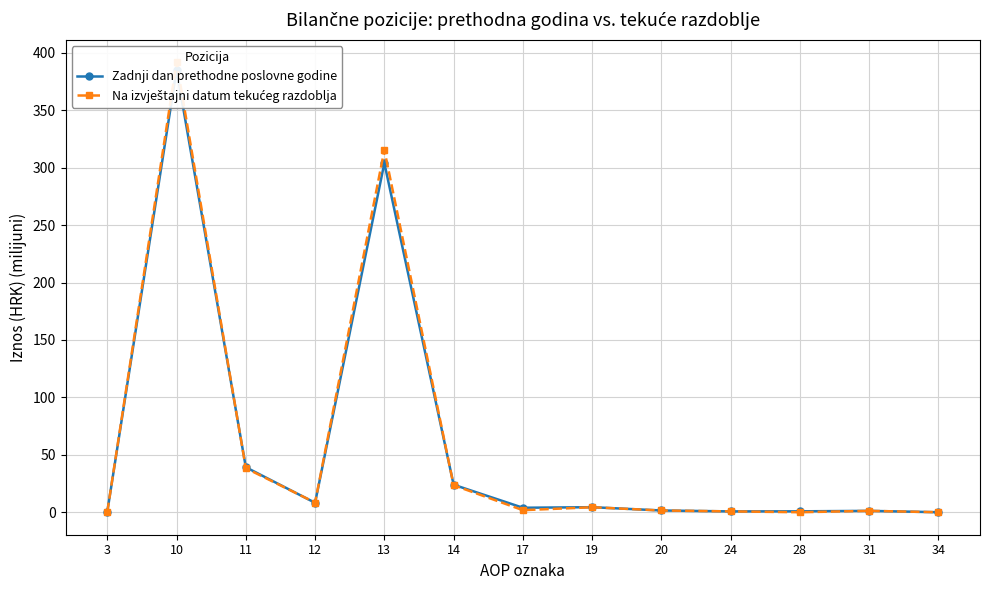

At 24, list the series in order from smallest to largest.

Zadnji dan prethodne poslovne godine, Na izvještajni datum tekućeg razdoblja